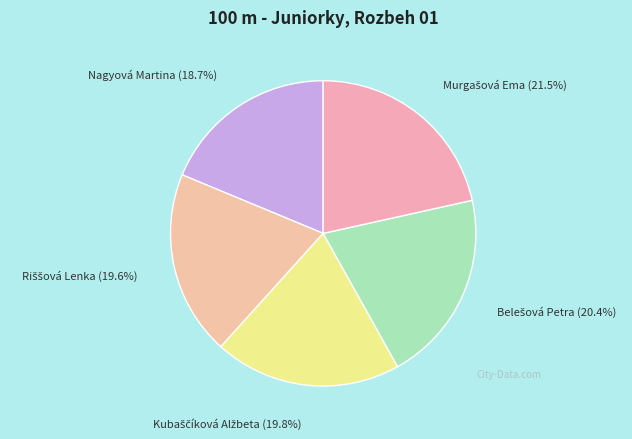

Which category has the smallest portion of the pie?

Nagyová Martina